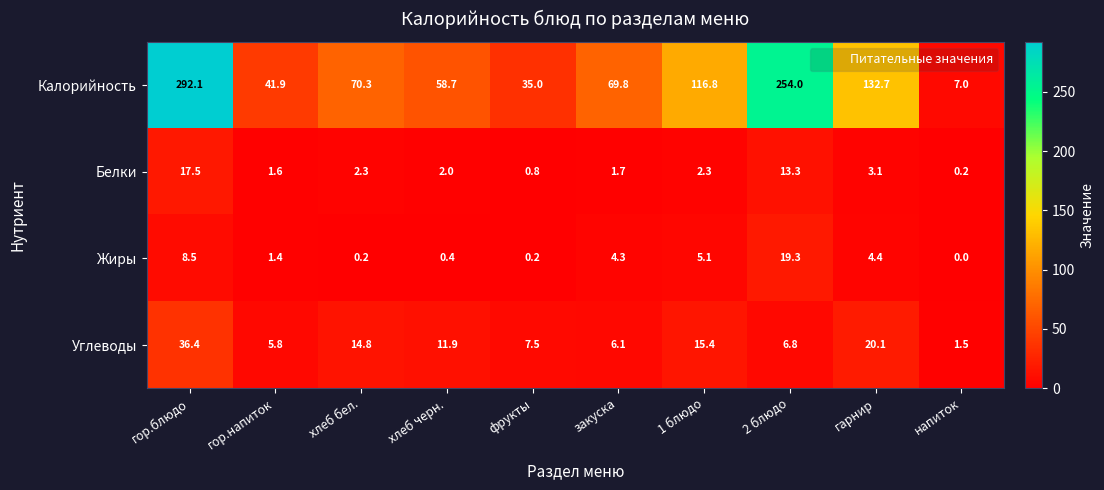

Which series has the largest total across all categories?

Калорийность